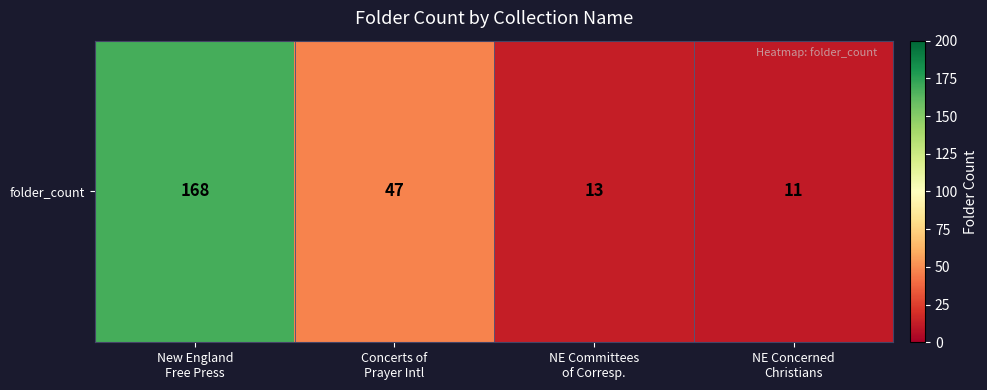

What is the average value?

60